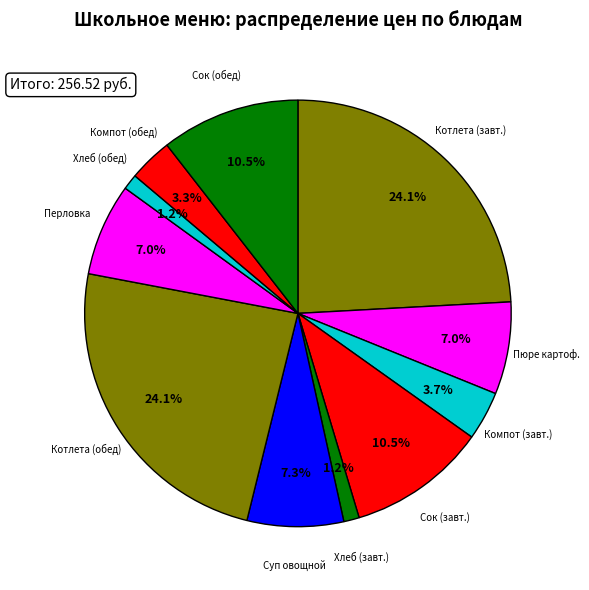

Is there a majority slice in this chart?

No